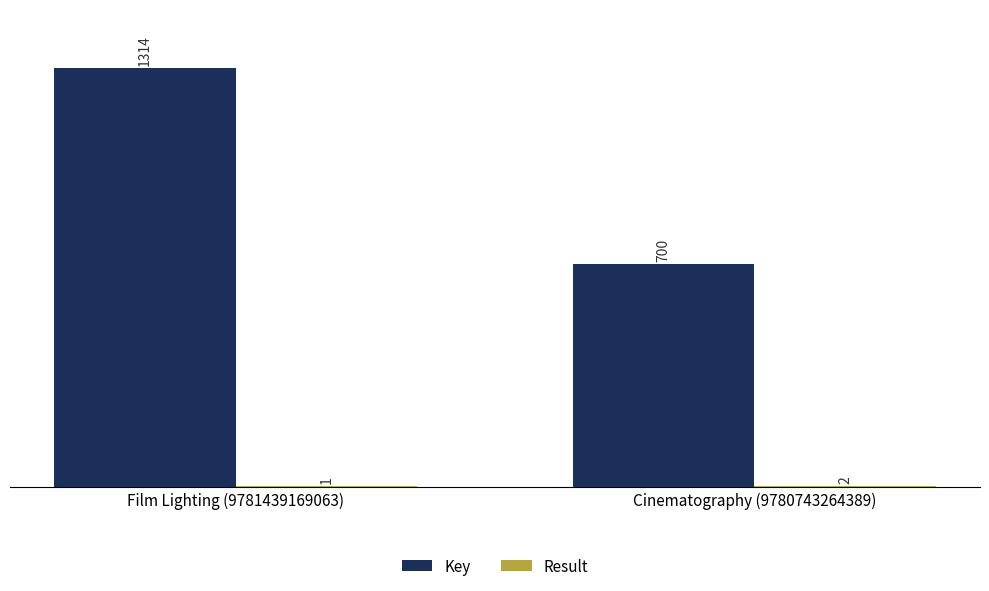

What is the spread (max minus min) of values at Film Lighting (9781439169063)?

1313